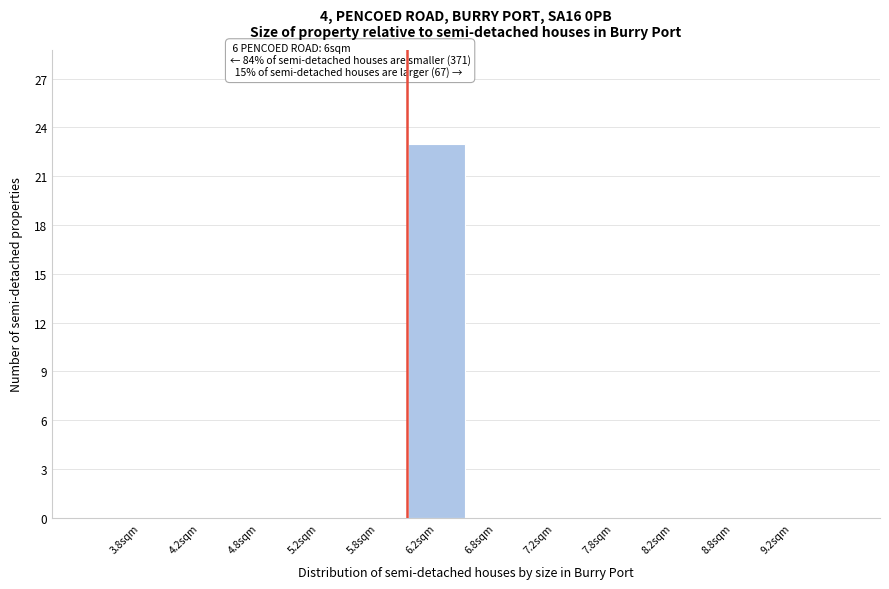

Which range on the x-axis has the tallest bar?

6.0 to 6.5